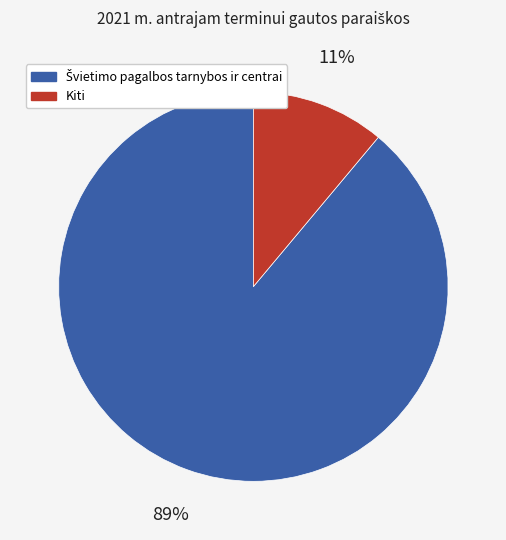

How many segments does this pie chart have?

2